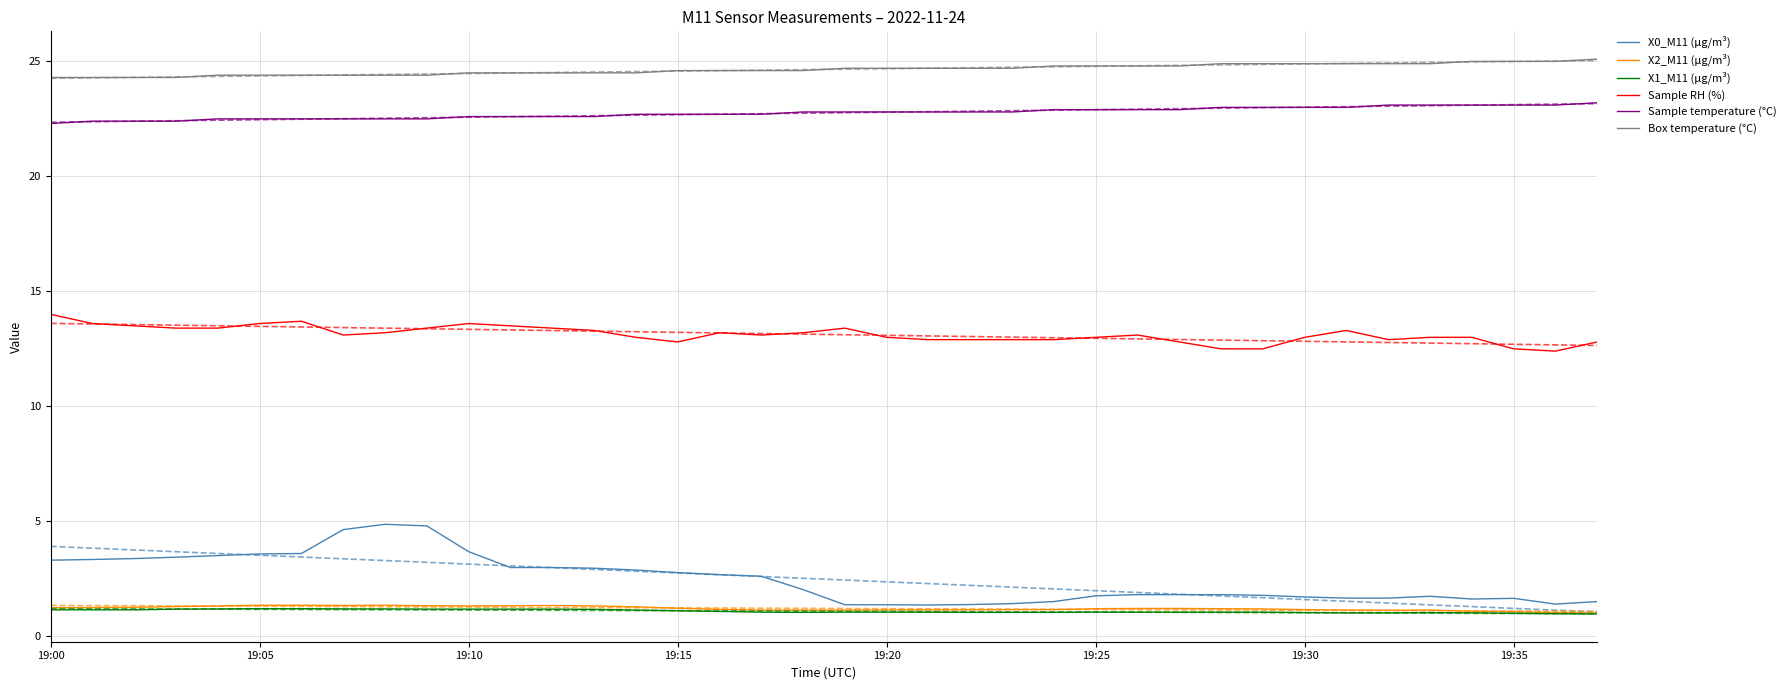

What is the average value of the X0_M11 (μg/m³) series?

2.5